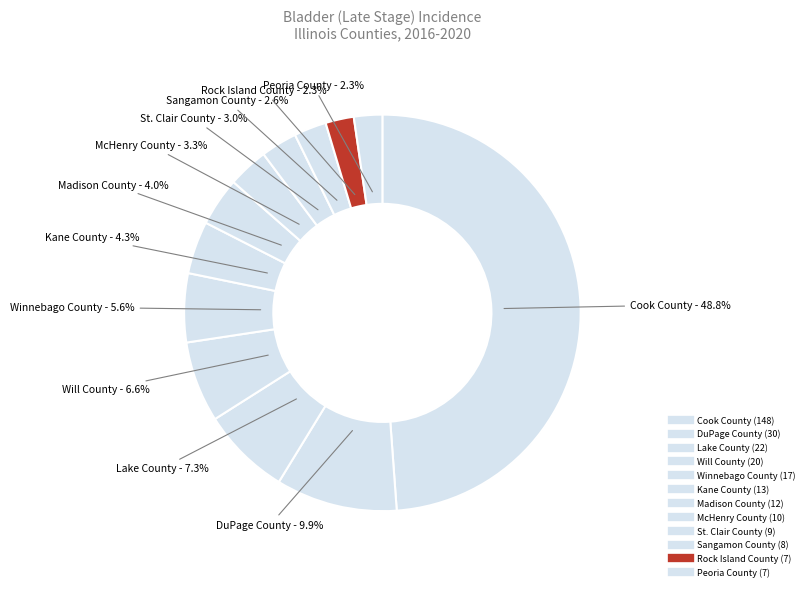

Count the number of slices in the pie.

12